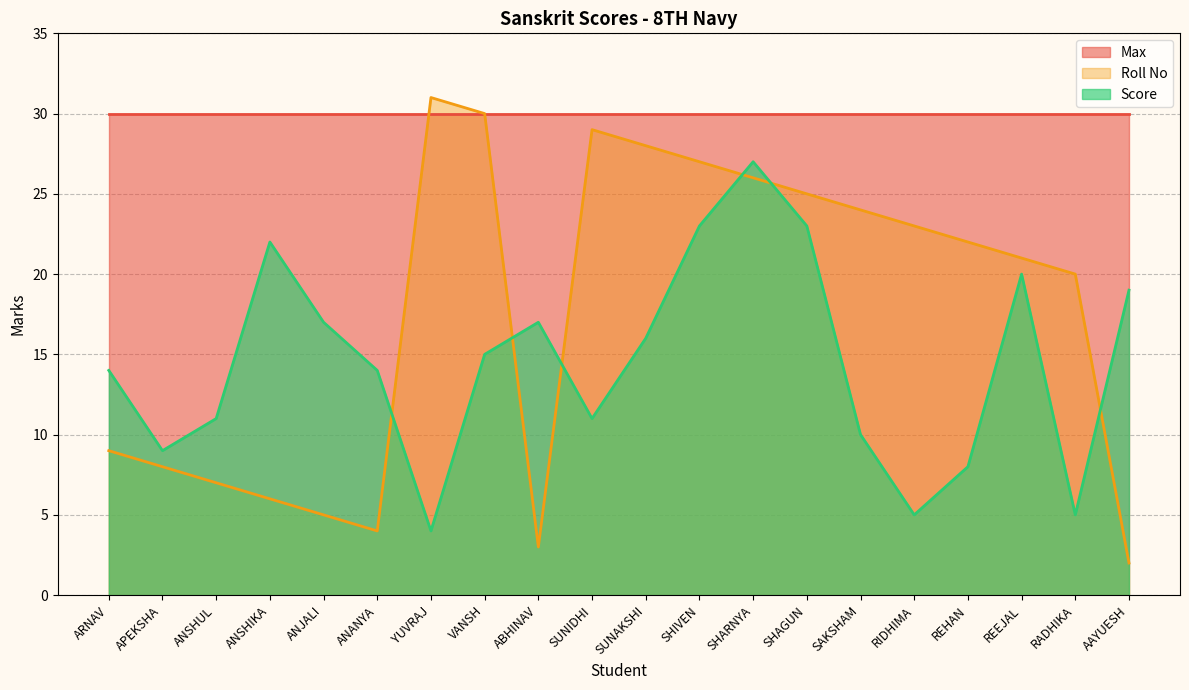

Between which two adjacent categories do Roll No and Score first intersect?

ANANYA and YUVRAJ